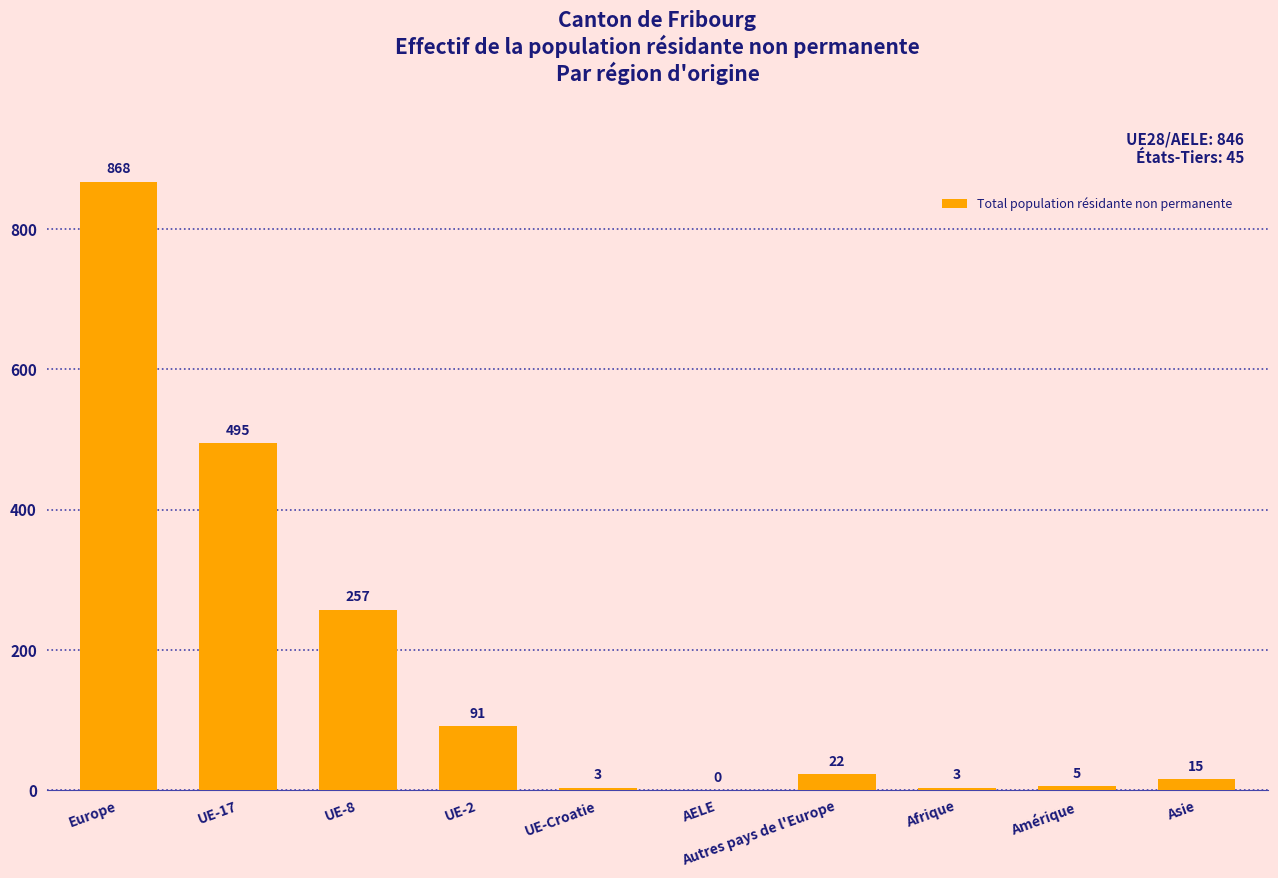

At which label is the value closest to 434?

UE-17